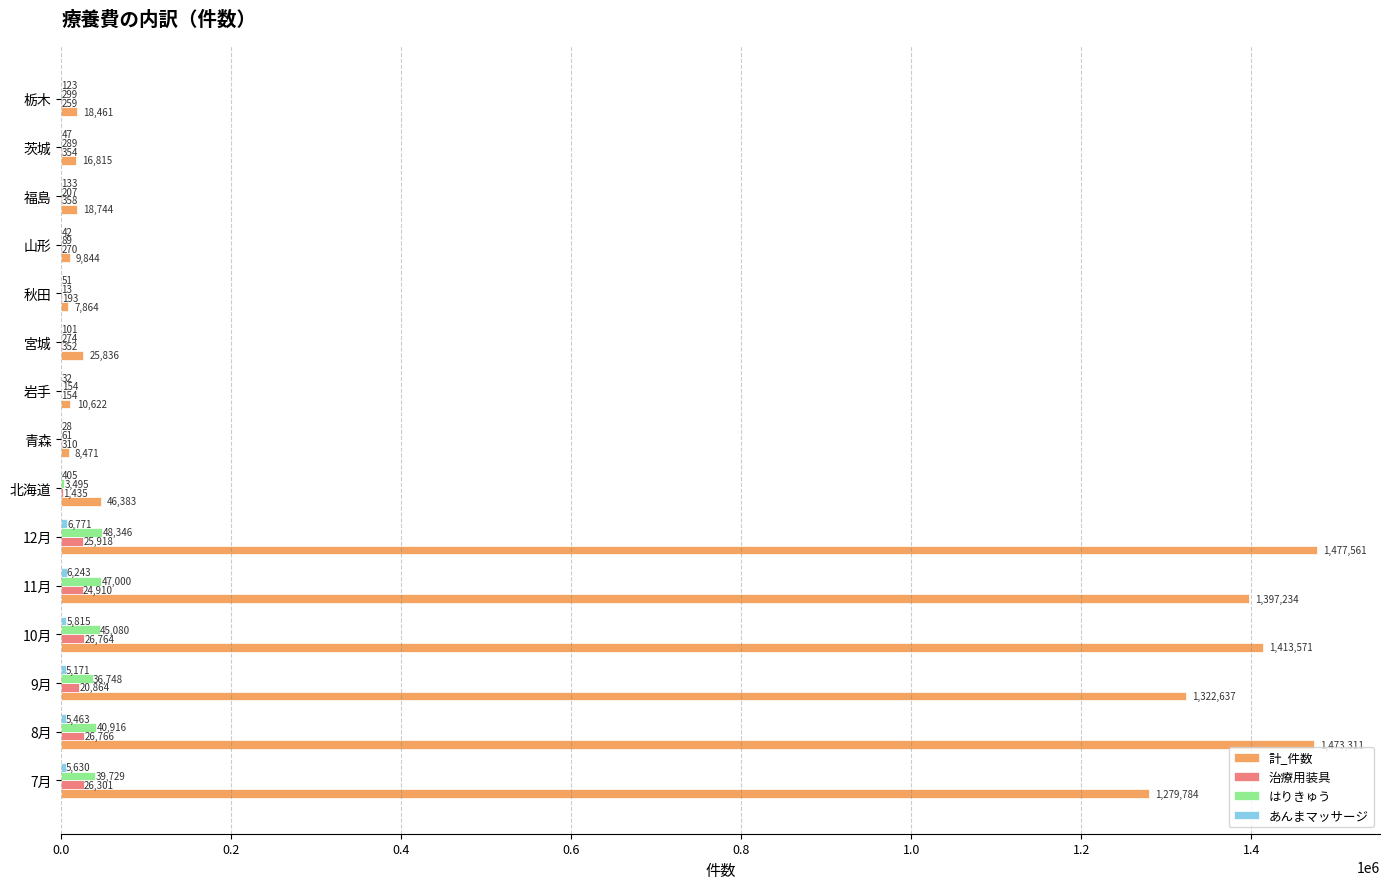

Which series has the largest total across all categories?

計_件数